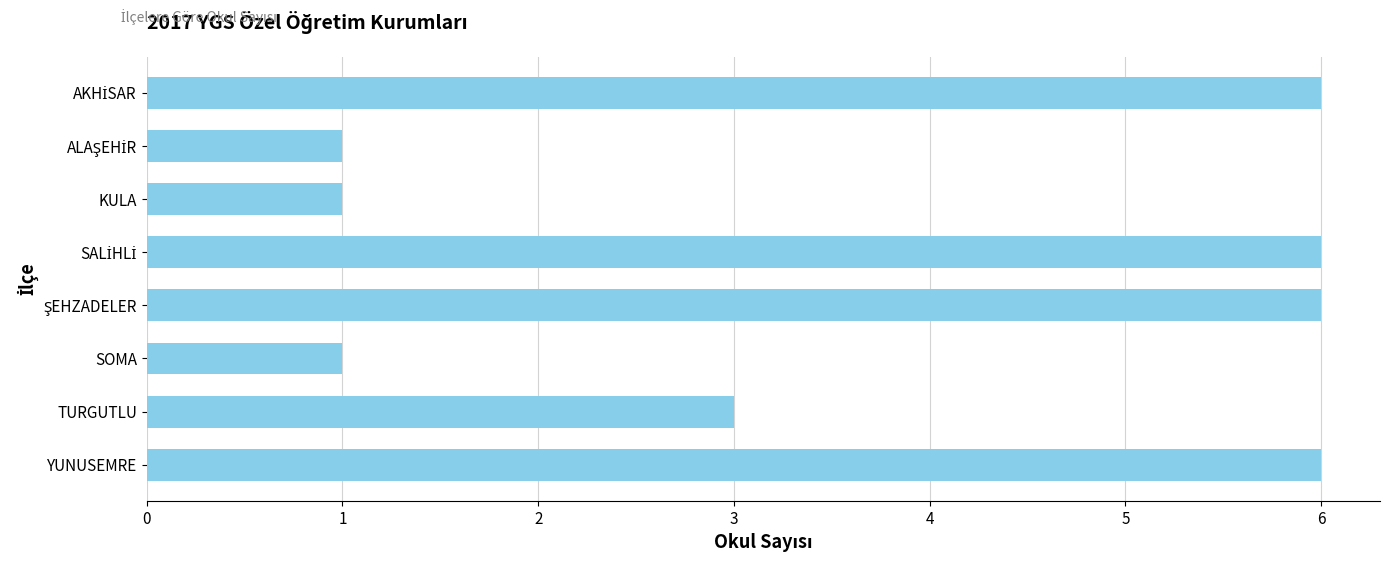

The chart shows a value of 1 at TURGUTLU. True or false?

False